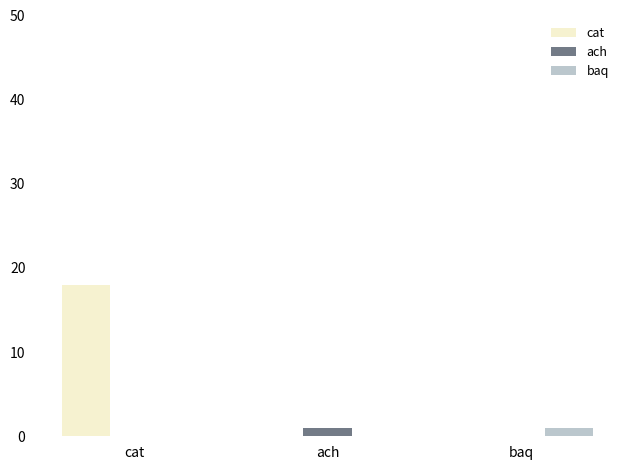

At which category is the sum across all series the highest?

cat